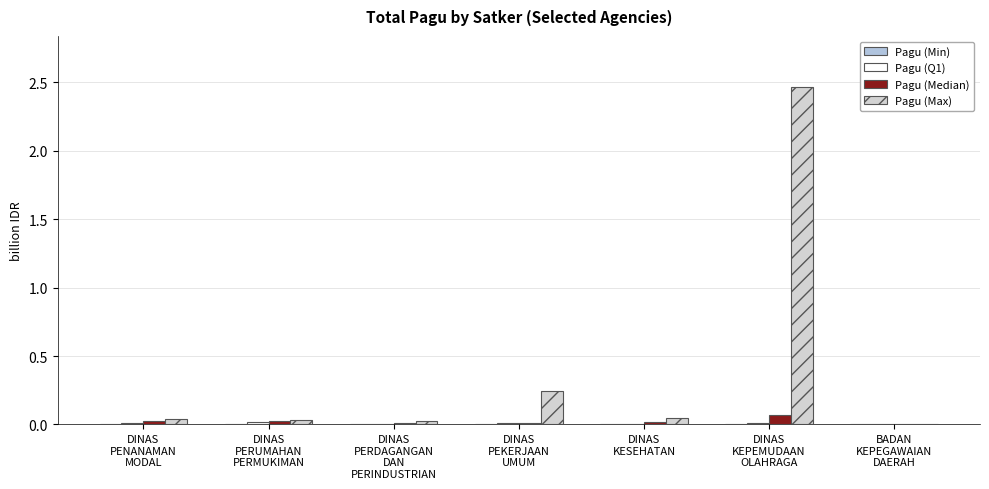

What position from the right is DINAS
KESEHATAN?

3